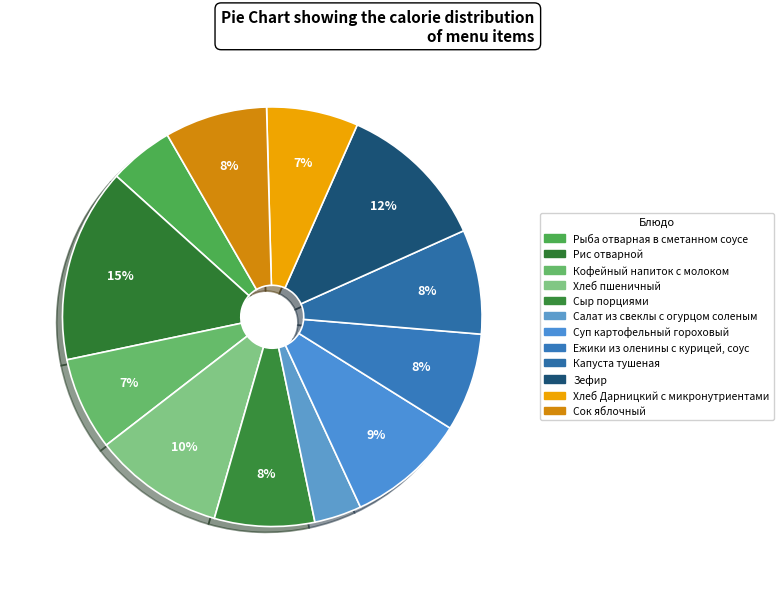

How many slices are in this pie chart?

12